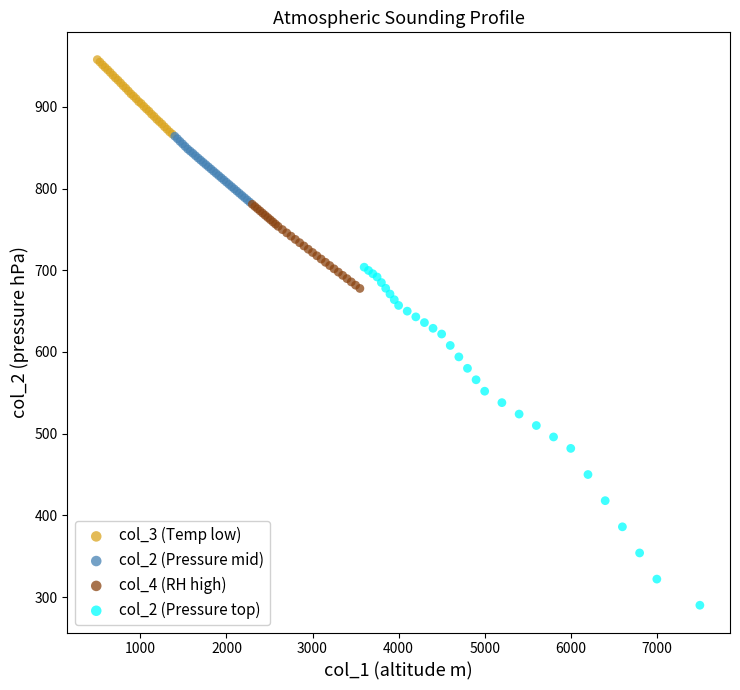

Which series reaches the maximum Y coordinate?

col_3 (Temp low)